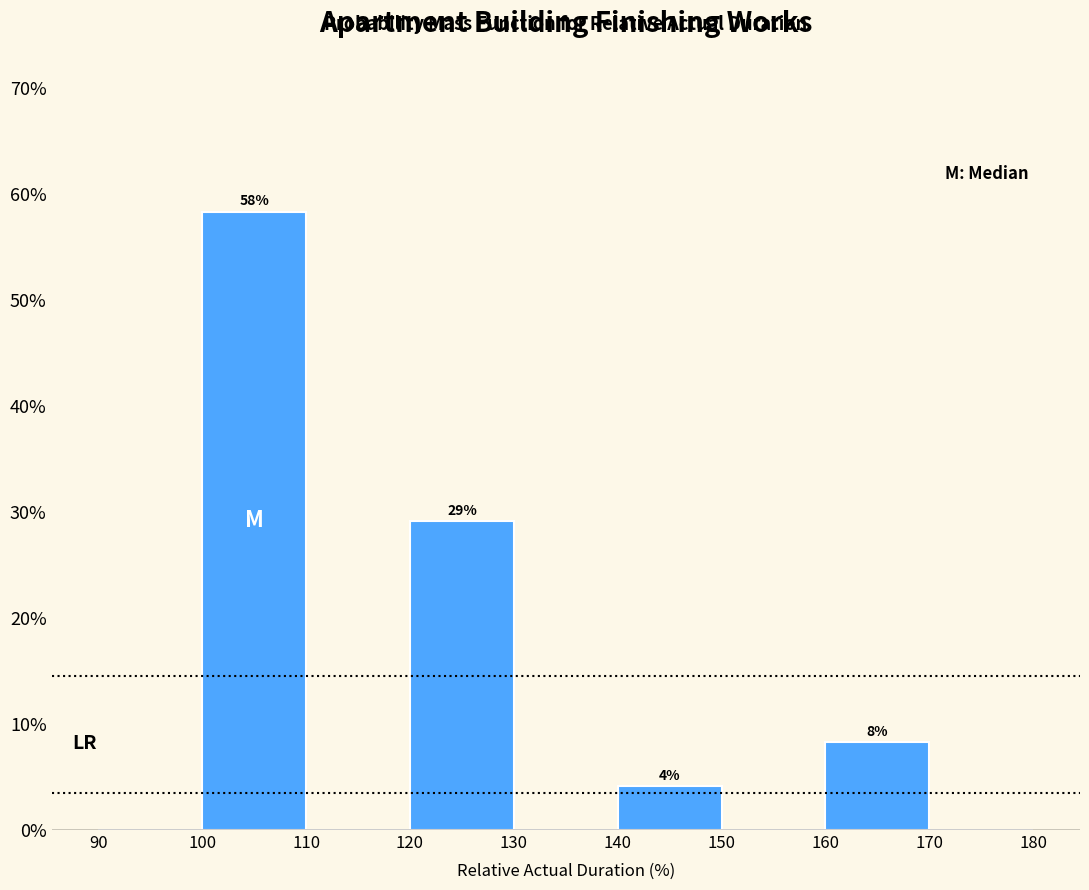

Which range on the x-axis has the tallest bar?

100 to 110